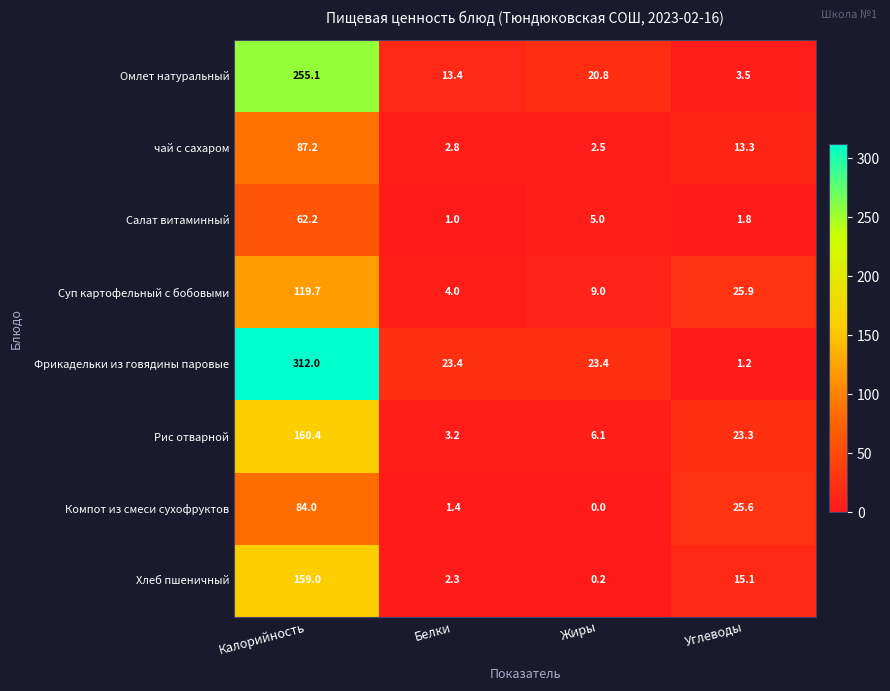

Rank the series by their maximum value, from lowest to highest.

Салат витаминный, Компот из смеси сухофруктов, чай с сахаром, Суп картофельный с бобовыми, Хлеб пшеничный, Рис отварной, Омлет натуральный, Фрикадельки из говядины паровые